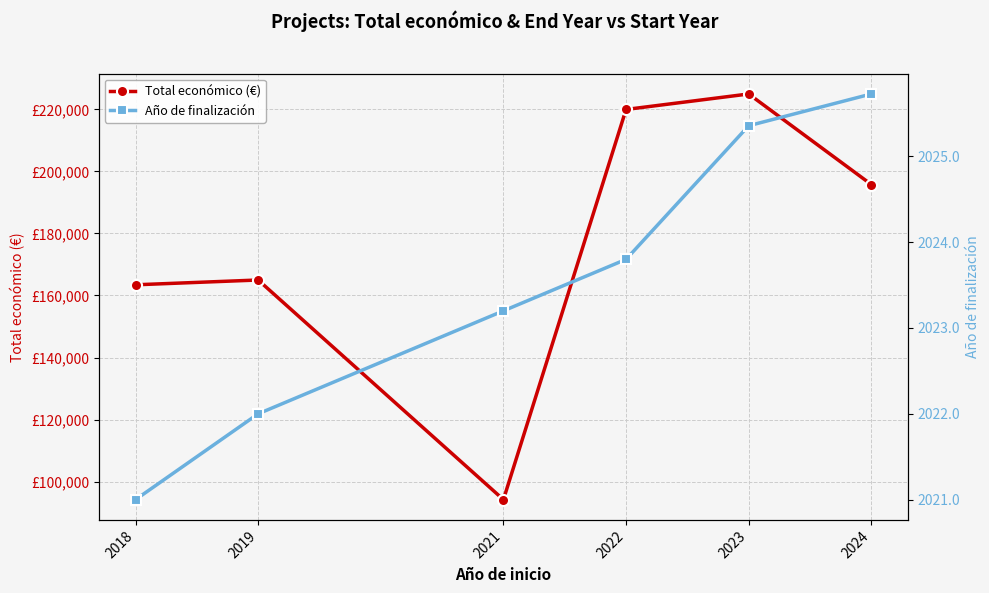

The Total económico (€) series shows 195767.6 at 2024. True or false?

True